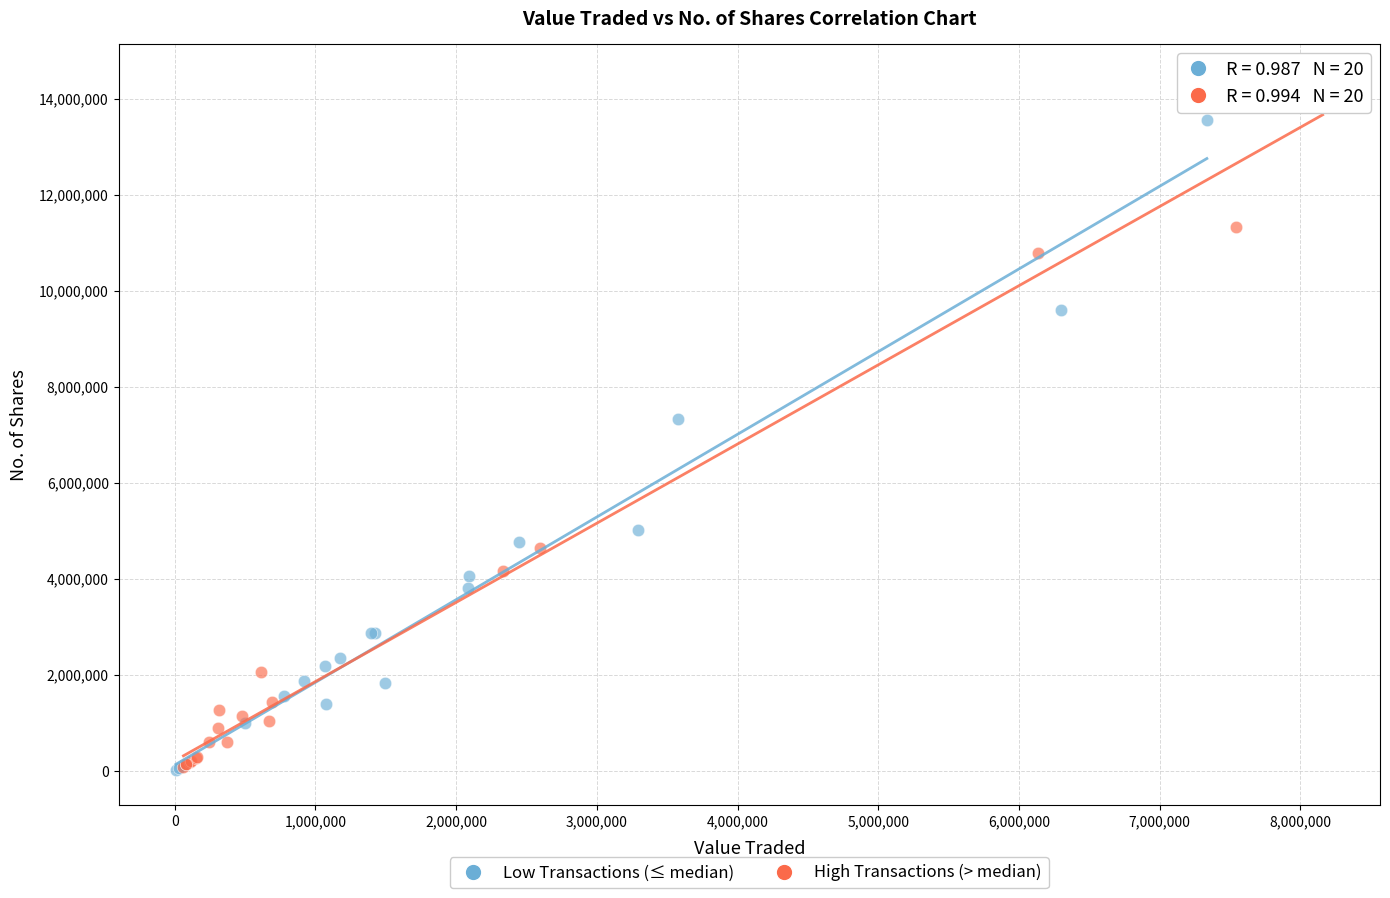

Which series has the largest Y range (max minus min)?

High Transactions (> median)